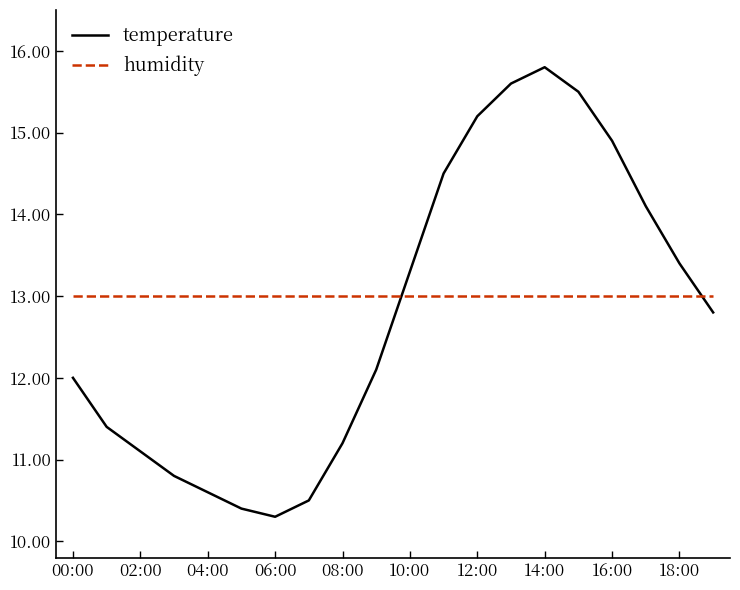

Which series has the largest range (max minus min)?

temperature